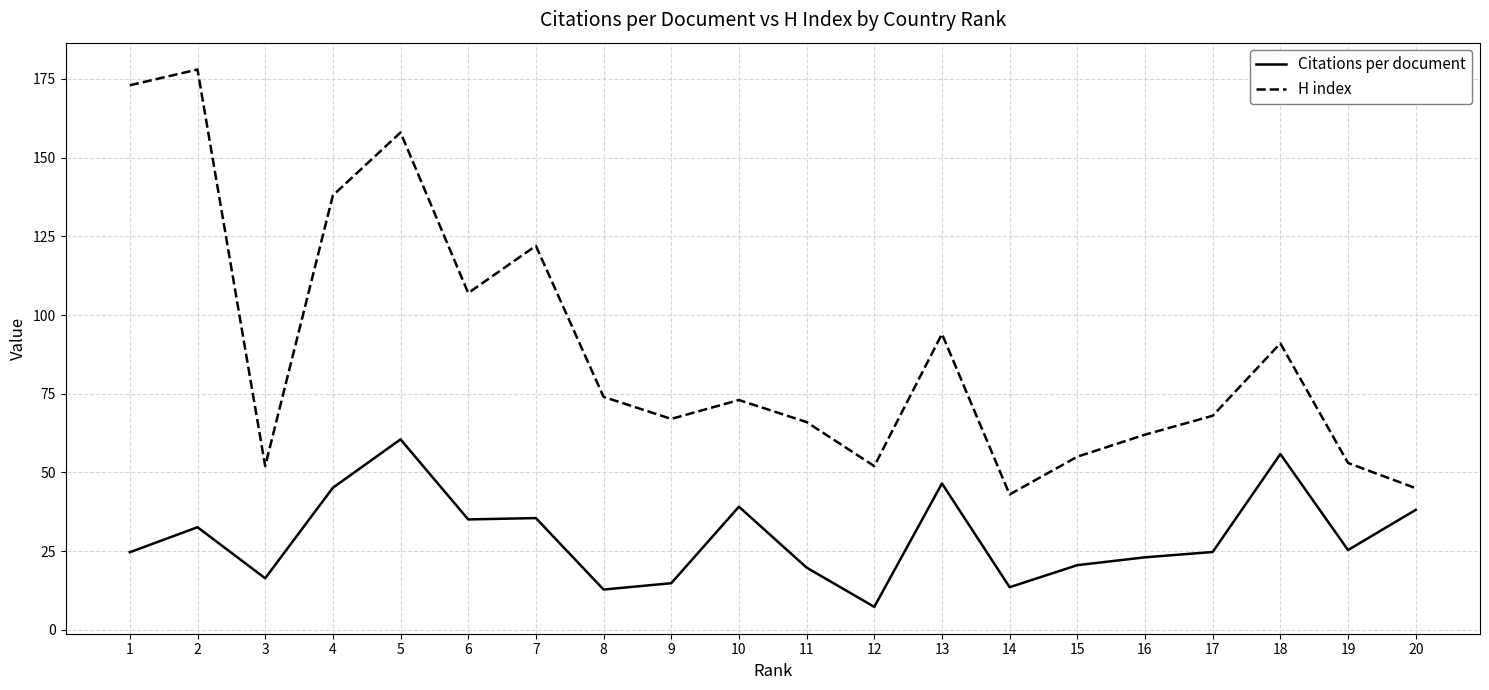

At which label is Citations per document closest to 33?

2